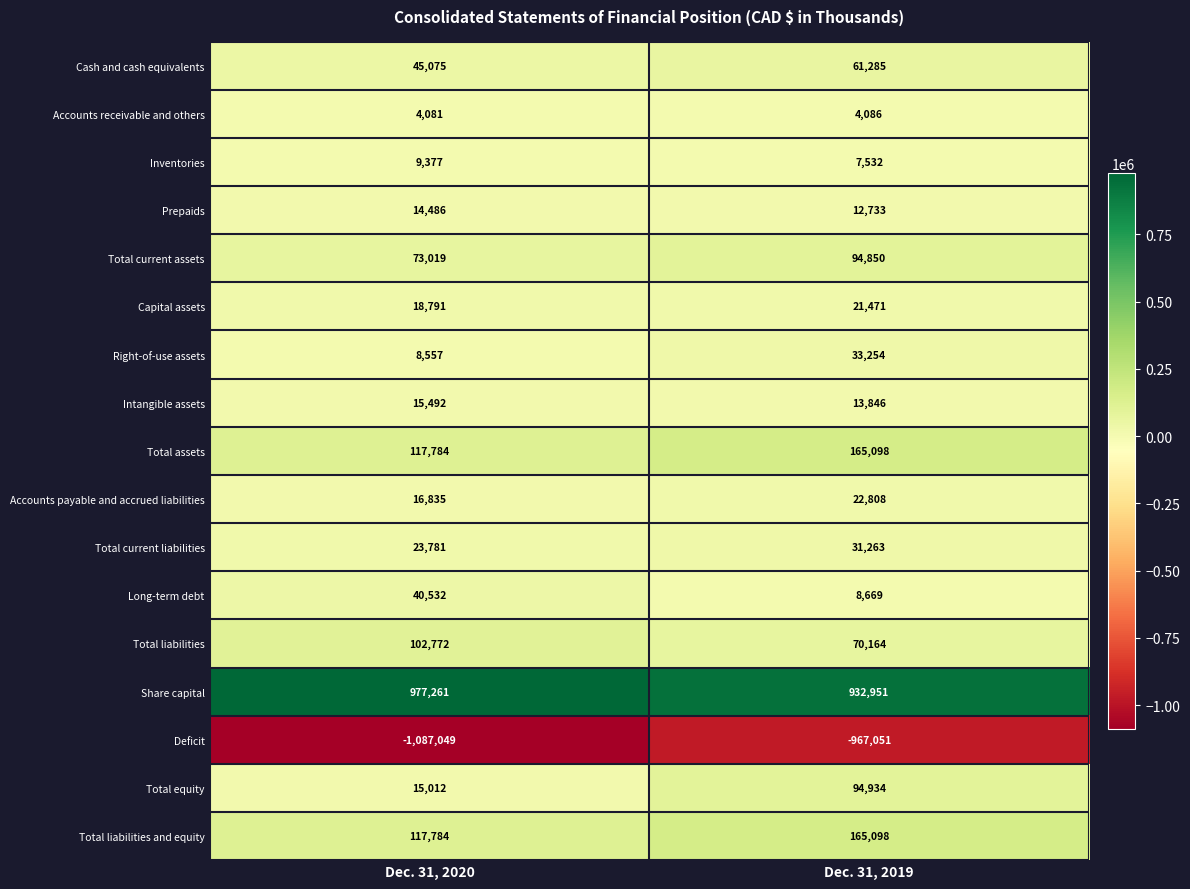

The Total current assets series shows 18034 at Dec. 31, 2020. True or false?

False